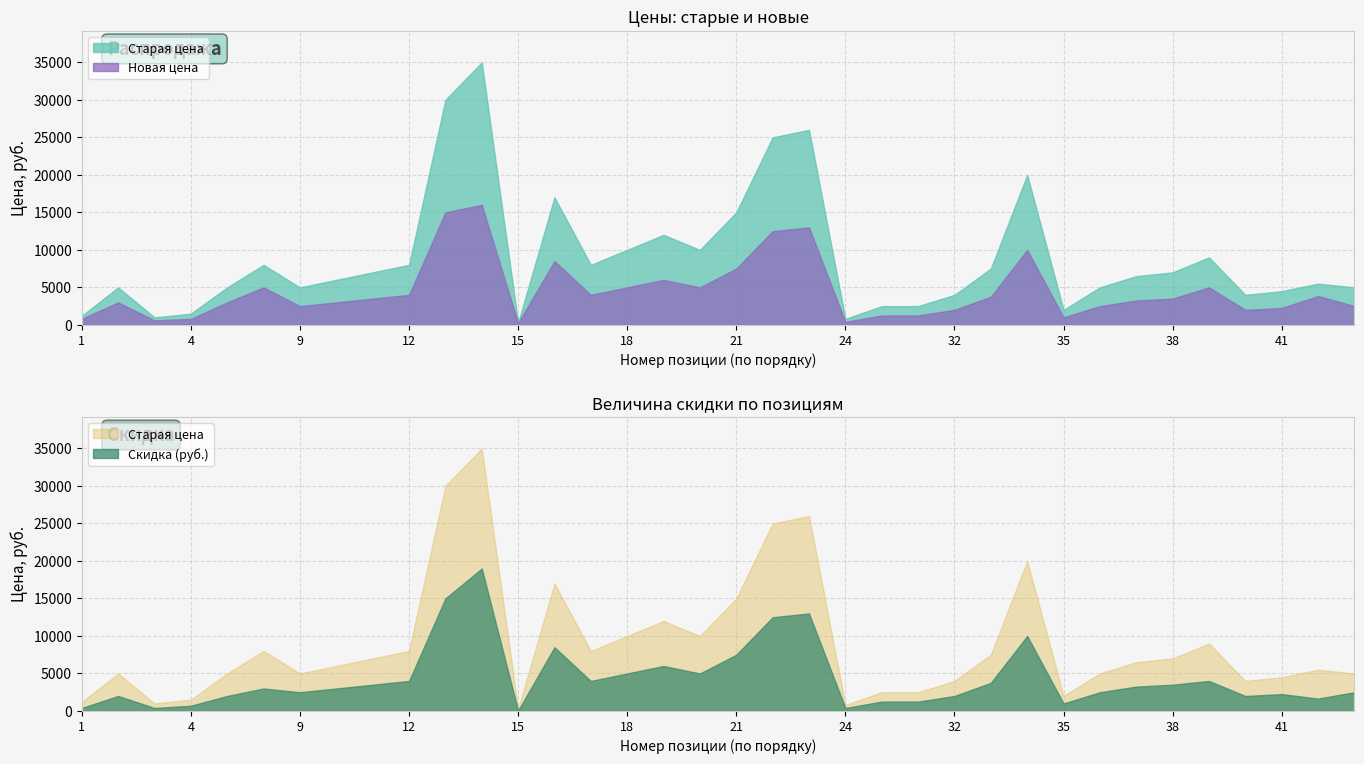

How many lines are shown in the chart?

2